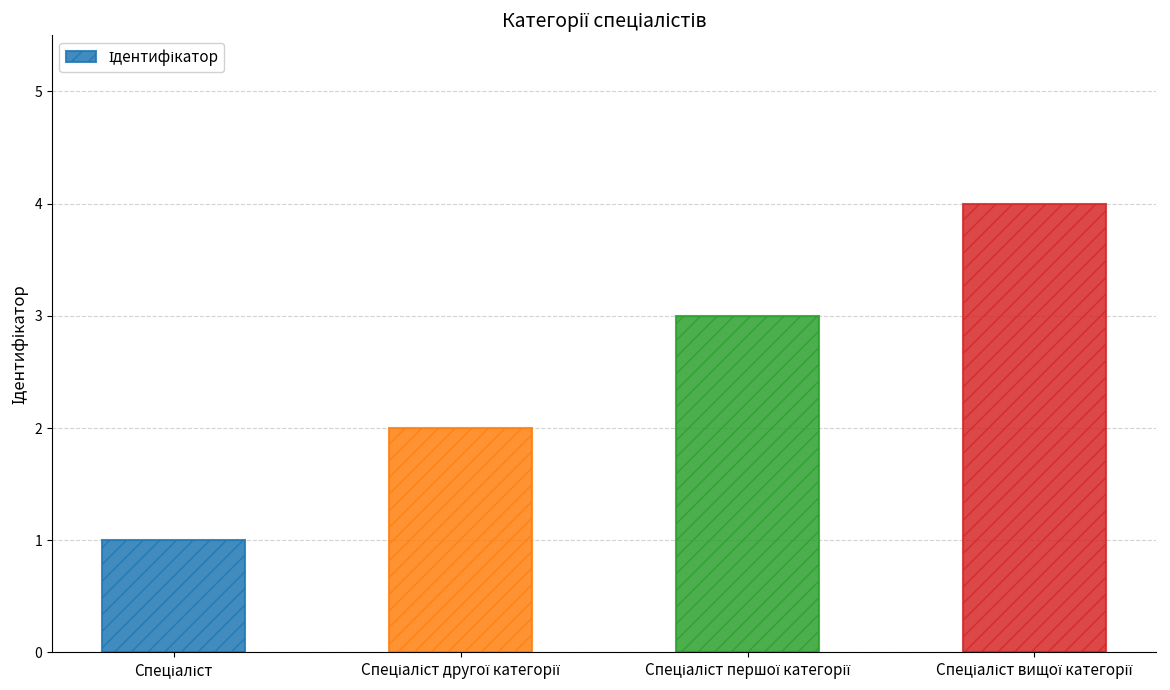

What is the greatest value displayed?

4